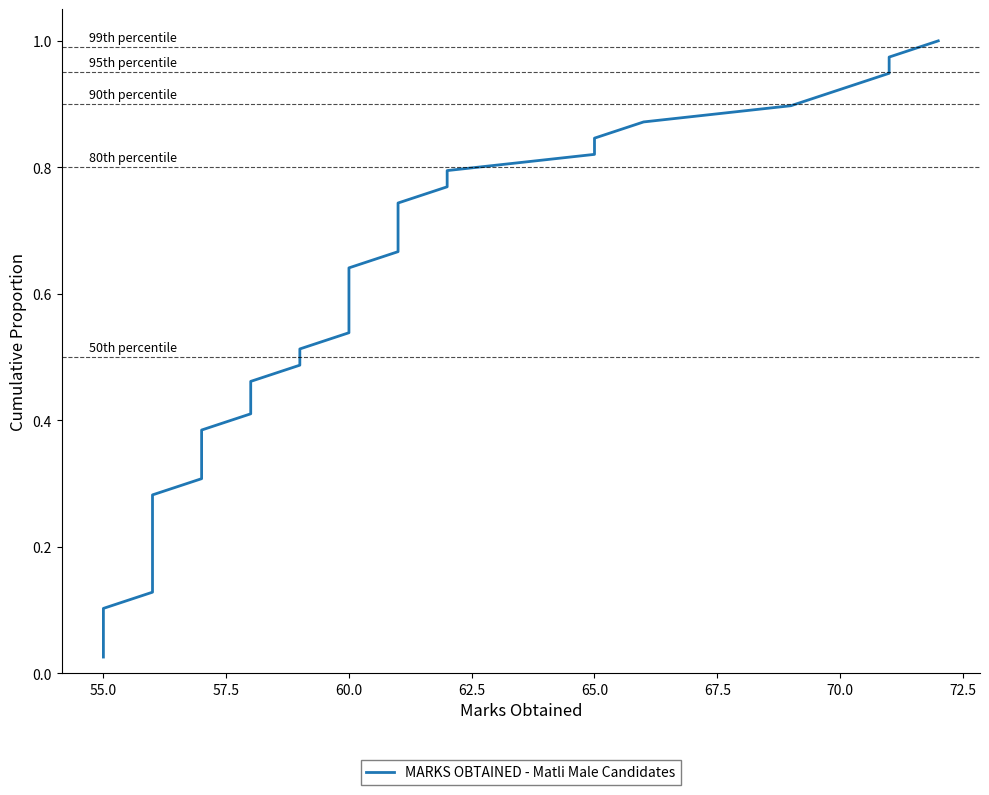

How many distinct data groups are displayed?

1